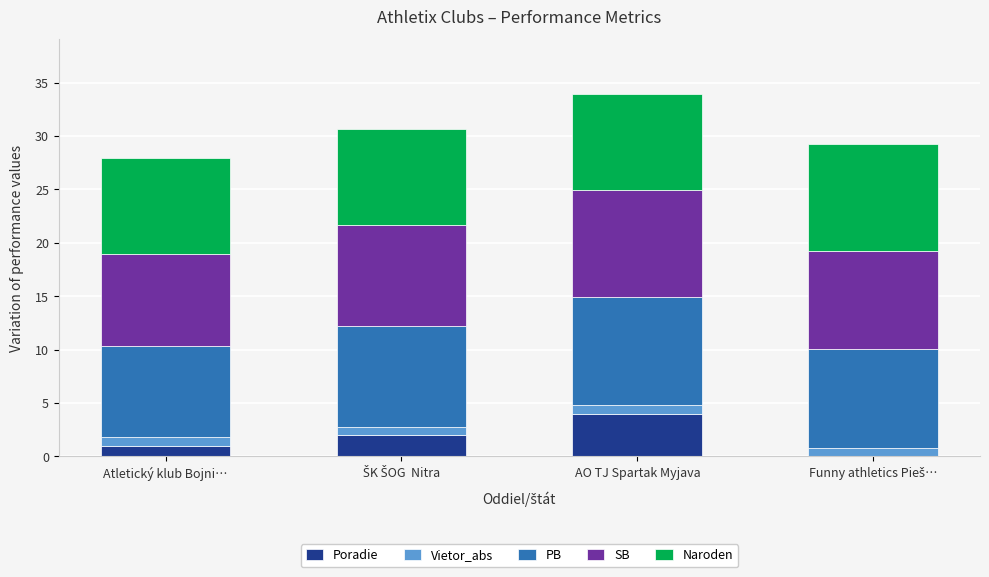

True or false: Poradie has a value of 4.0 at AO TJ Spartak Myjava.

True